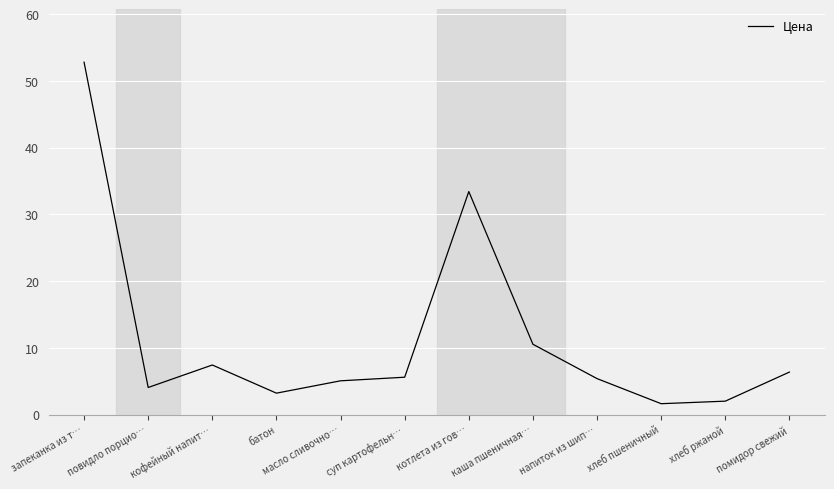

What is the smallest value displayed?

1.6